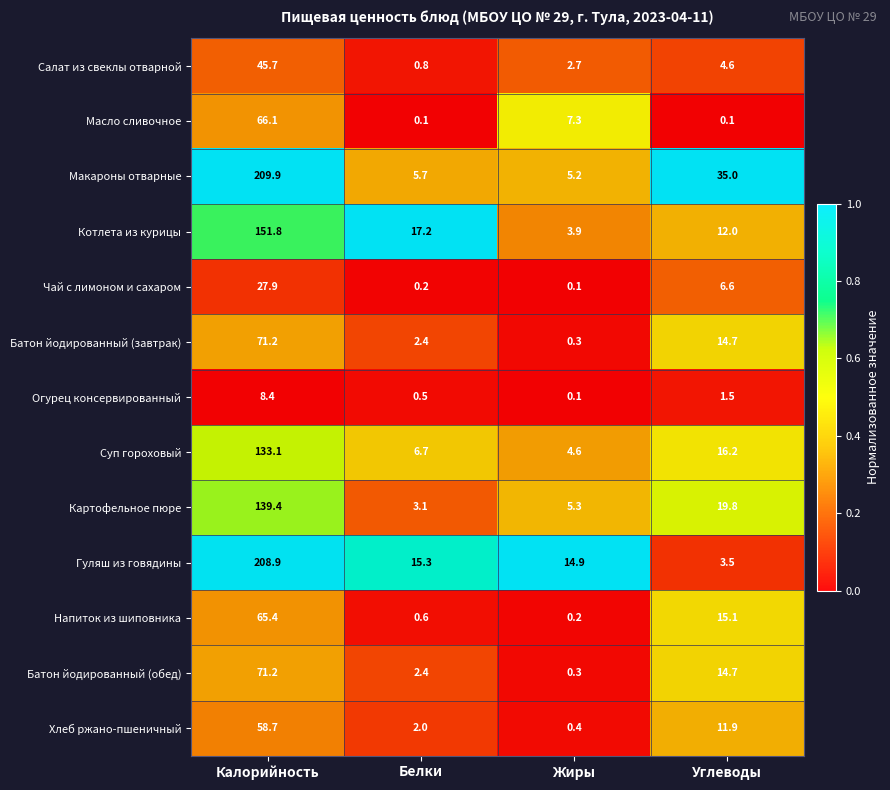

What is the total value across all series at Углеводы?

155.7